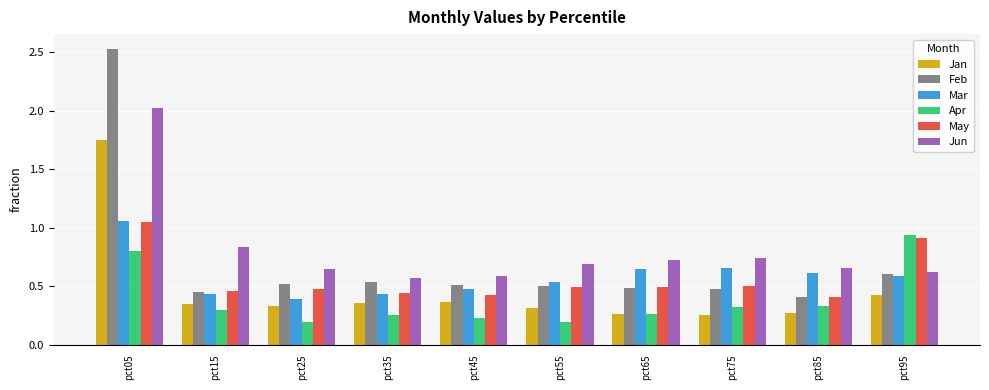

What is the sum of all May values?

5.7